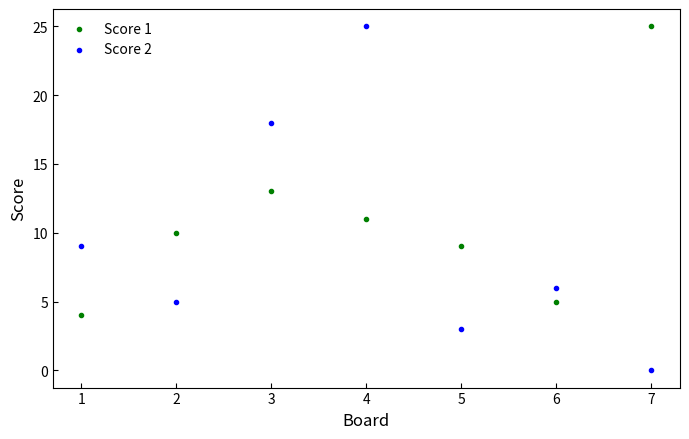

In the Score 1 series, what Y value is closest to 14?

13